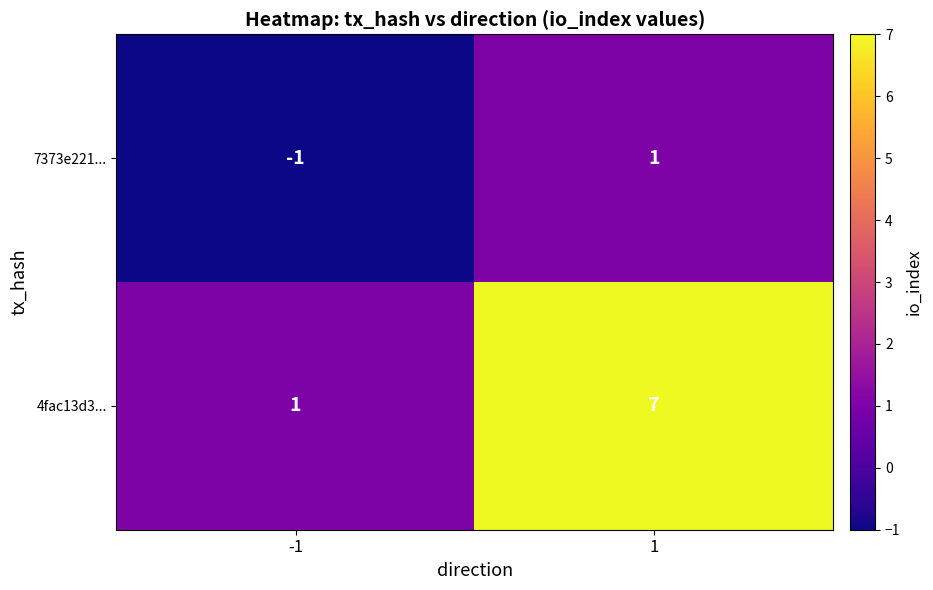

What is the difference between the 4fac13d3... values at 1 and -1?

6